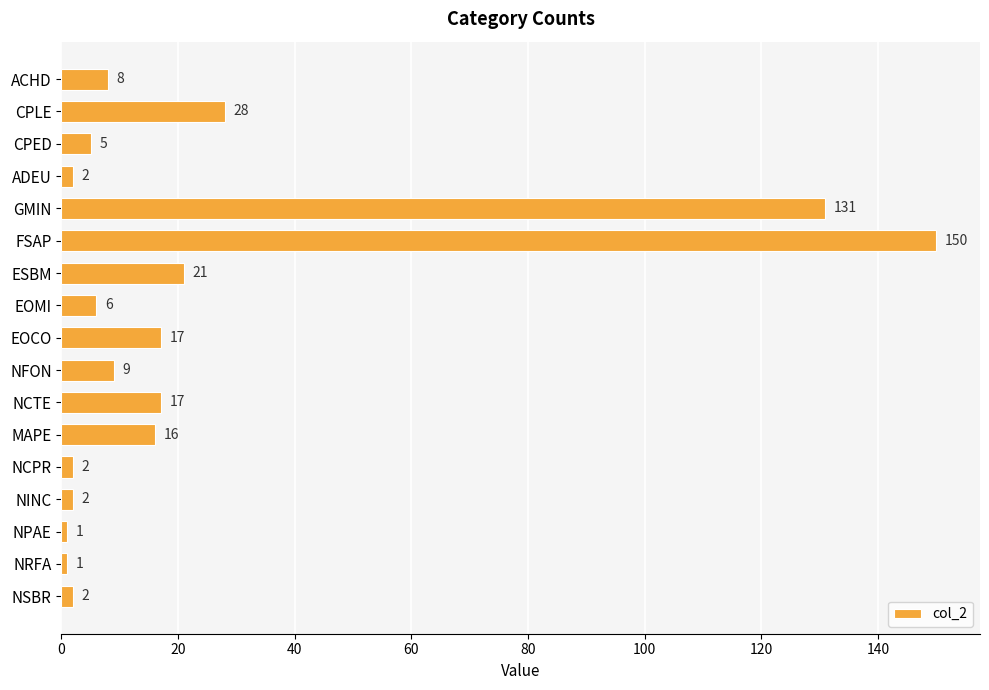

Which has a higher value, NINC or ACHD?

ACHD